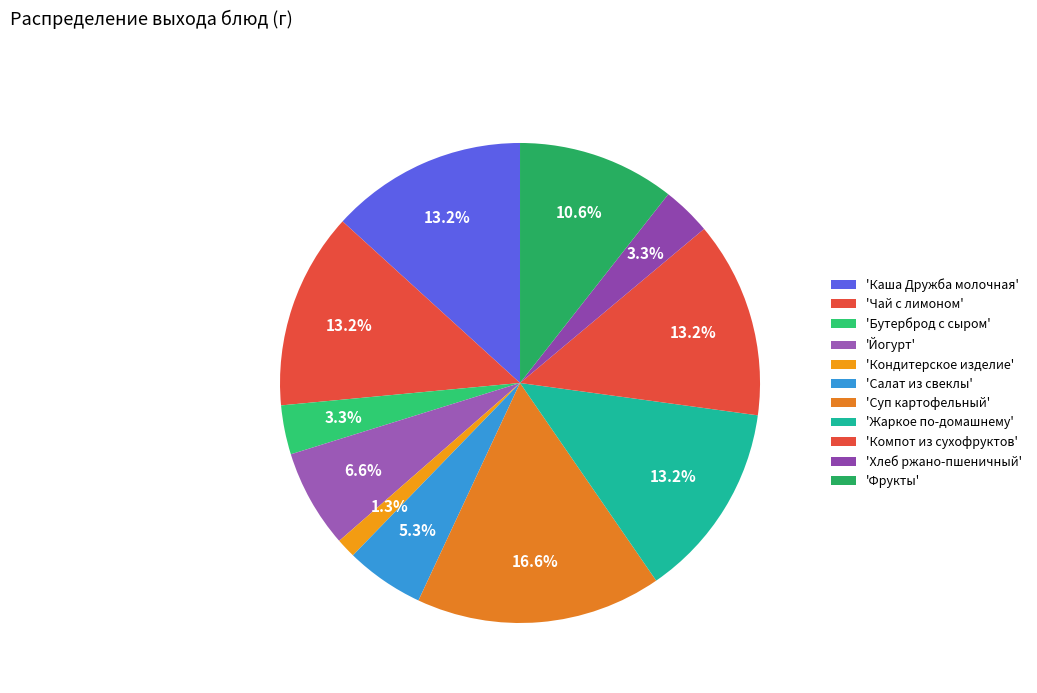

How many segments does this pie chart have?

11